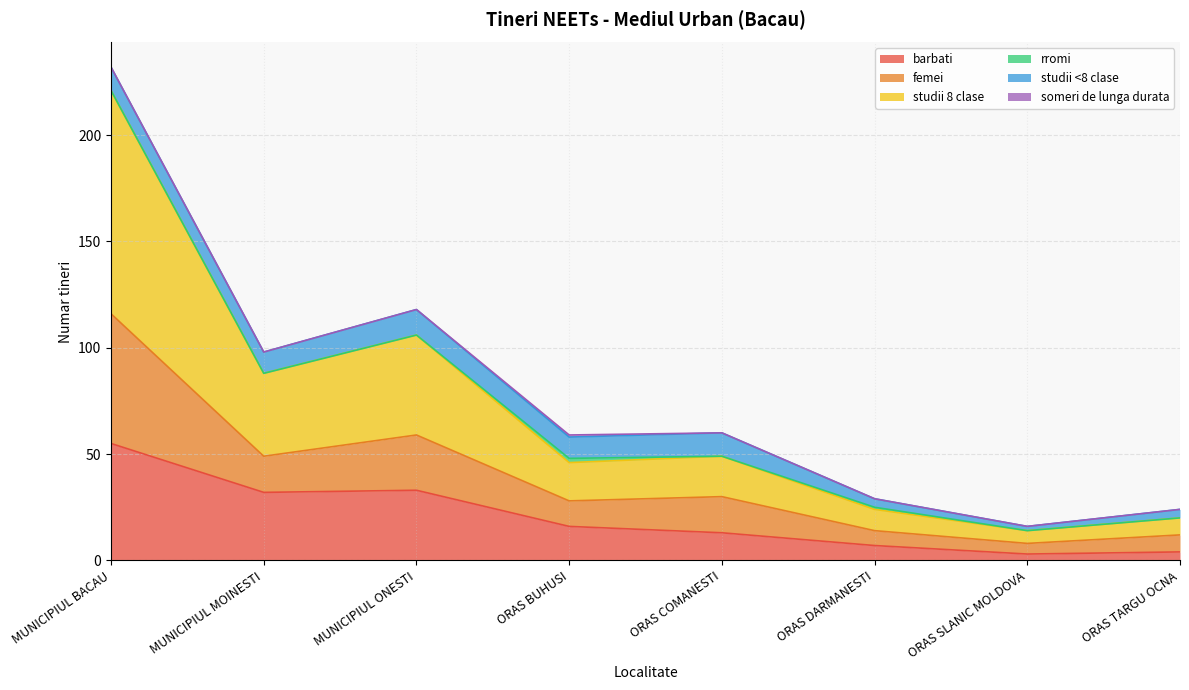

What is the total value across all series at MUNICIPIUL BACAU?

232